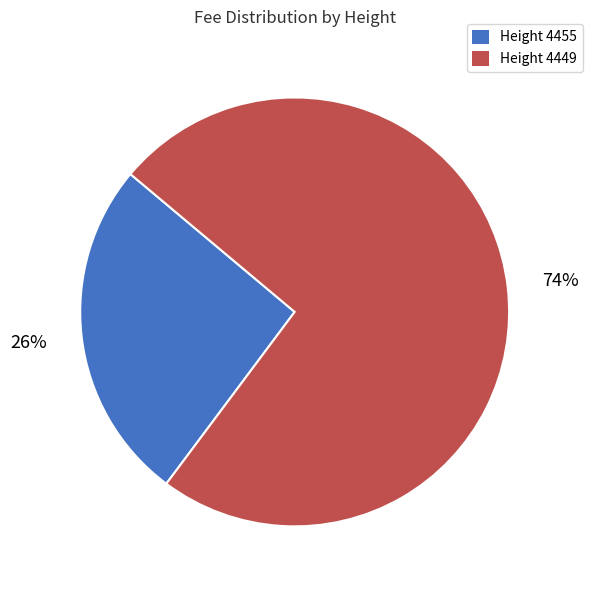

Is there any slice that represents more than half of the pie?

Yes